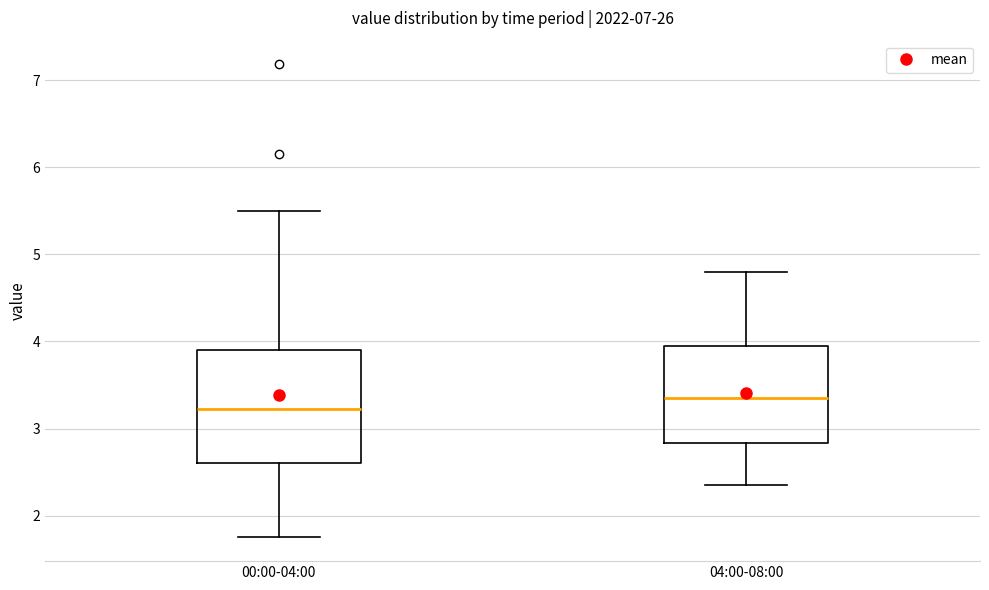

Reading left to right, read every box against the y-axis: the position of its median line, the range the box covers, and the ends of its whiskers. The values are not printed on the chart, so give them approximately, as read against the axis.

00:00-04:00: median 3.2, box 2.6 to 3.9, whiskers 1.8 to 5.5
04:00-08:00: median 3.4, box 2.8 to 4.0, whiskers 2.4 to 4.8